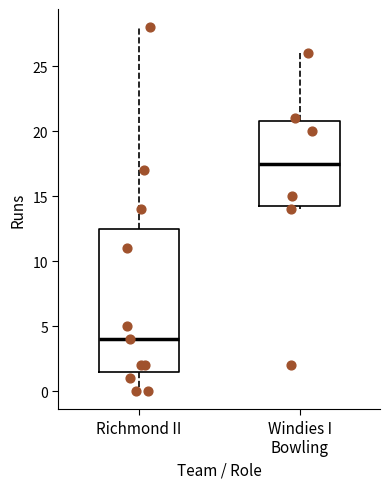

Reading left to right, transcribe this box plot: for each box, give where its median line is, the range the box spans, and where its two whiskers end, as read against the y-axis. The values are not printed on the chart, so give them approximately, as read against the axis.

Richmond II: median 4.0, box 1.5 to 12.5, whiskers 0.0 to 28.0
Windies I Bowling: median 17.5, box 14.5 to 21.0, whiskers 14.0 to 26.0